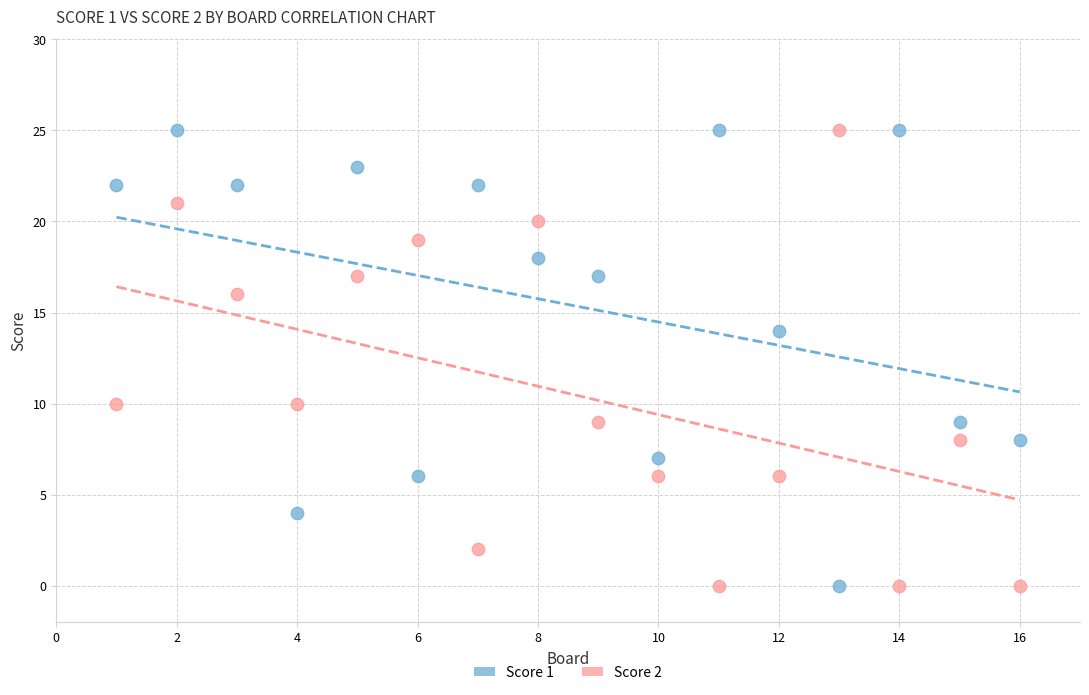

Across all data points, what is the range of X values (max minus min)?

15